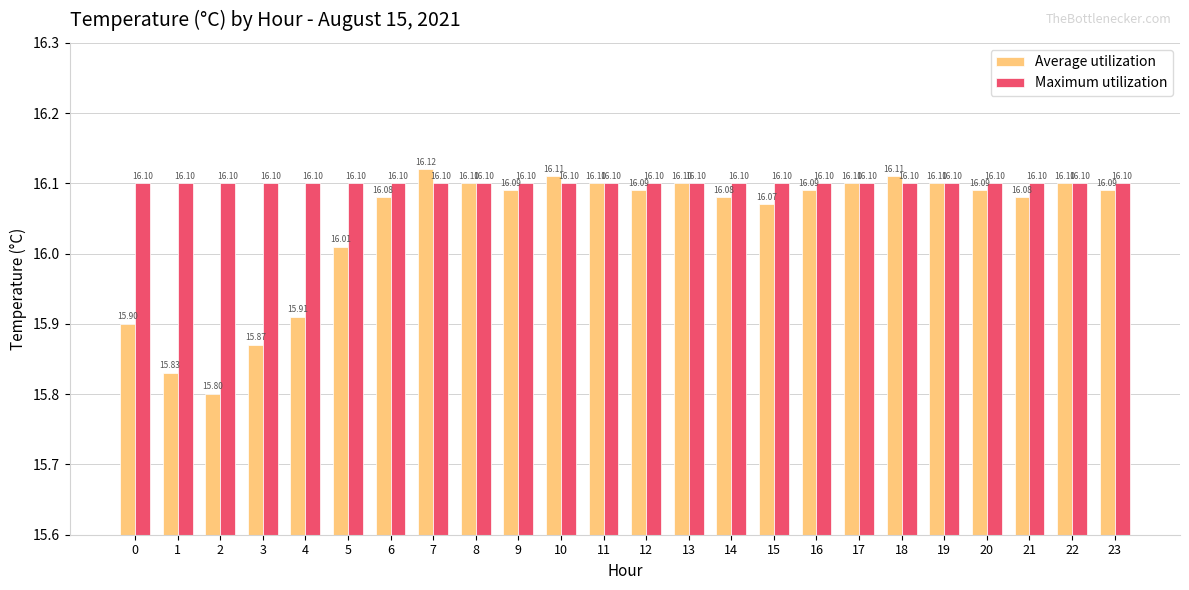

How many values in the Average utilization series exceed 16?

19